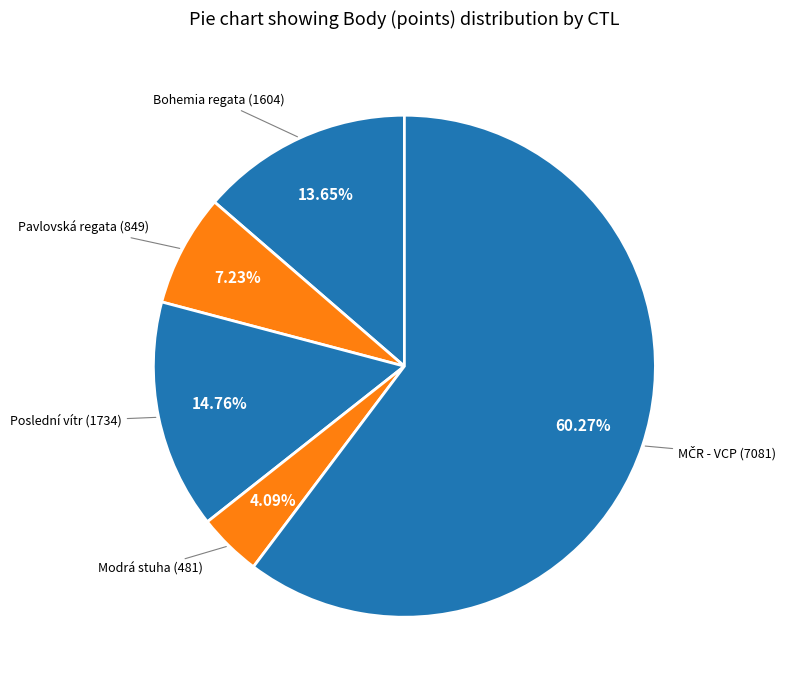

Do Pavlovská regata (849) and Modrá stuha (481) together represent more than half of the pie?

No